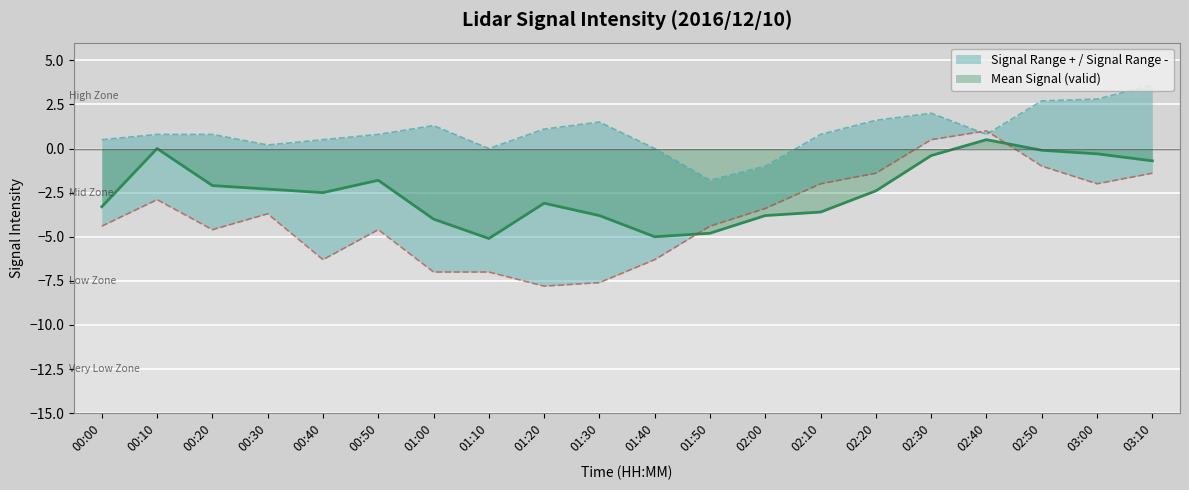

Is the value of Mean Signal (valid) at 01:10 greater than the value of Signal Range - at 02:00?

No